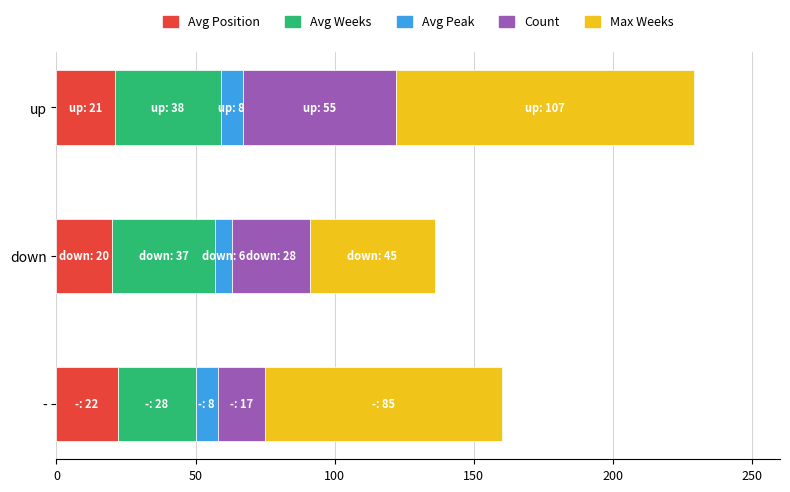

Reading left to right, list all the values displayed in this chart.

up: count=55.0	avg_weeks=38.2	avg_peak=8.1
down: count=28.0	avg_weeks=36.5	avg_peak=6.2
-: count=17.0	avg_weeks=28.4	avg_peak=7.8